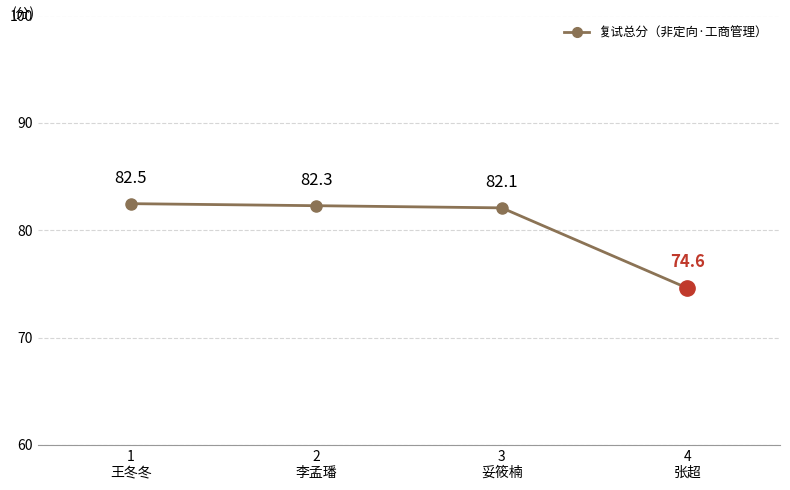

True or false: the data has more than 0 interior local peaks.

False